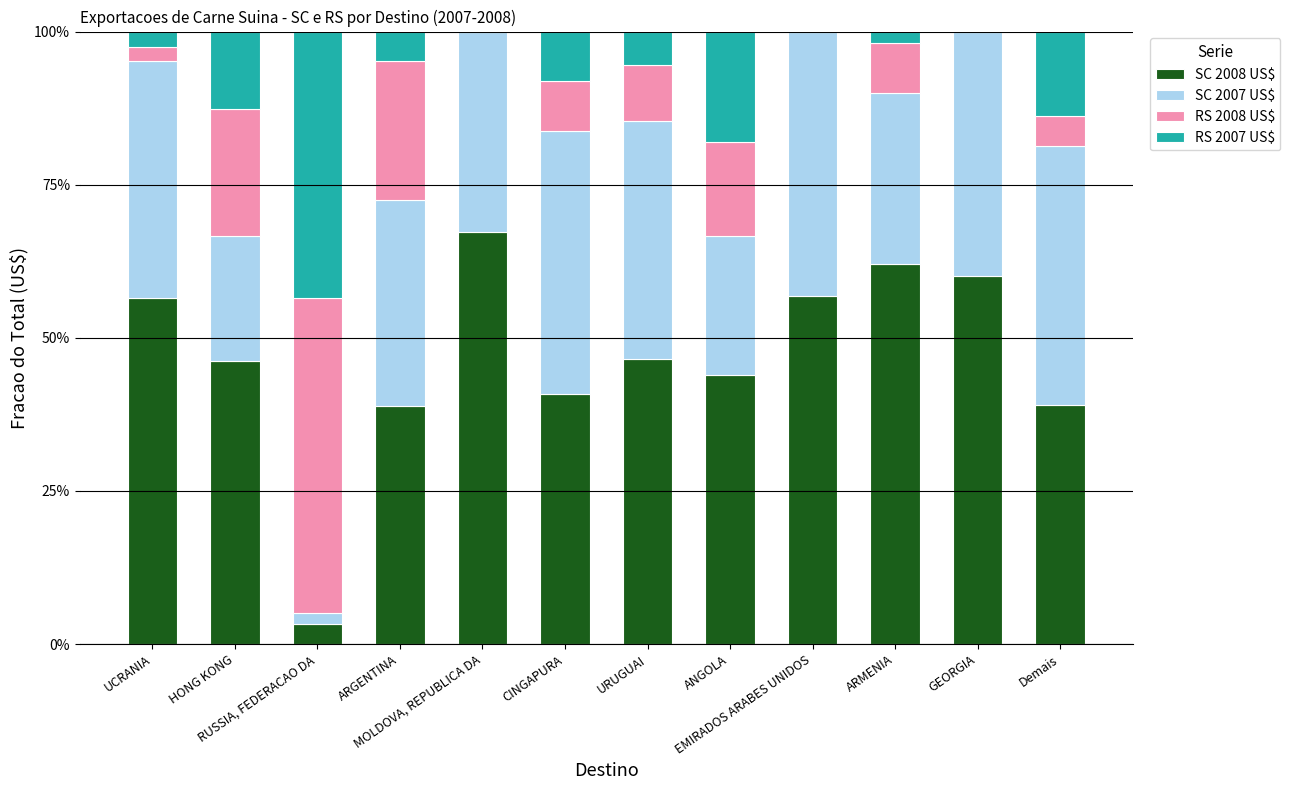

Are the bars grouped side by side (vs. stacked)?

No